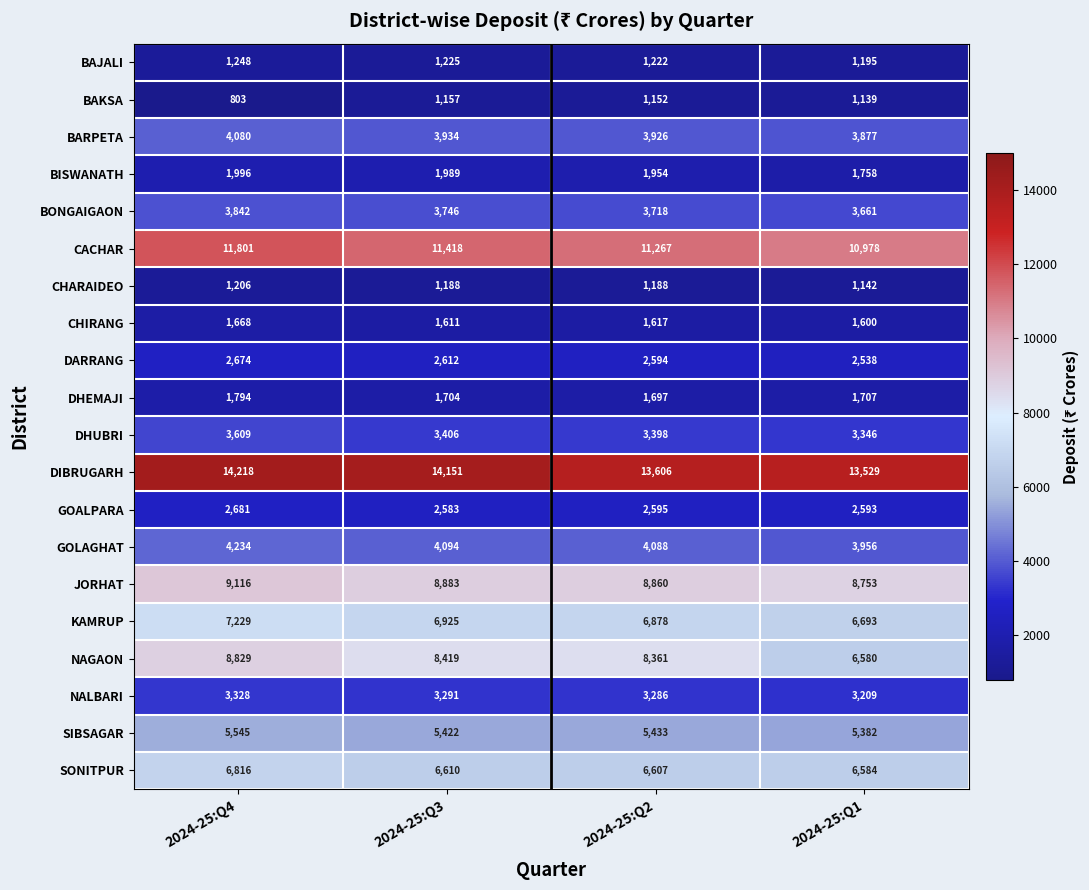

Is it true that DIBRUGARH equals 14151 at 2024-25:Q3?

True